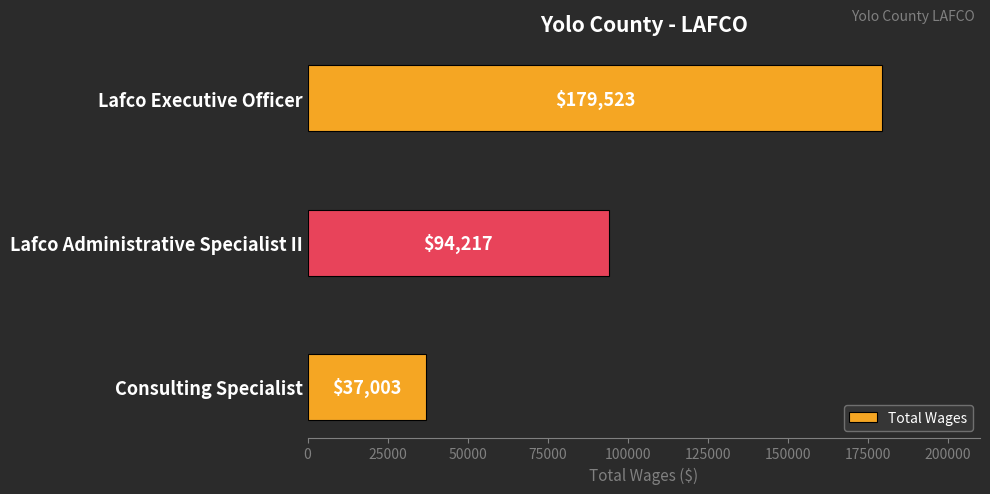

Rank the categories by value from highest to lowest.

Lafco Executive Officer, Lafco Administrative Specialist II, Consulting Specialist